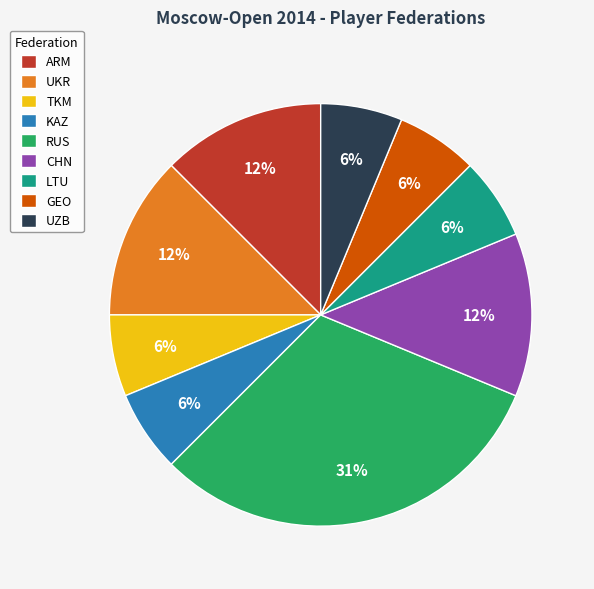

To the nearest percent, what is the combined percentage of CHN and KAZ?

19%